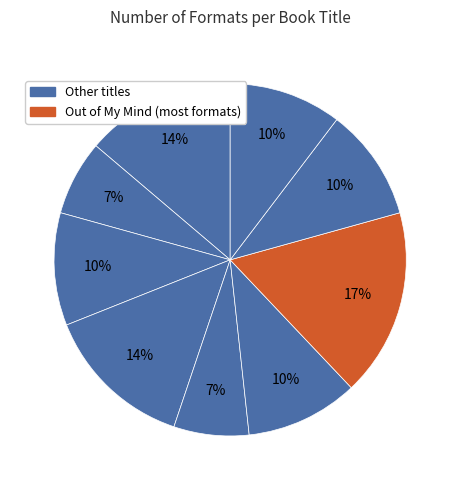

Count the number of slices in the pie.

9